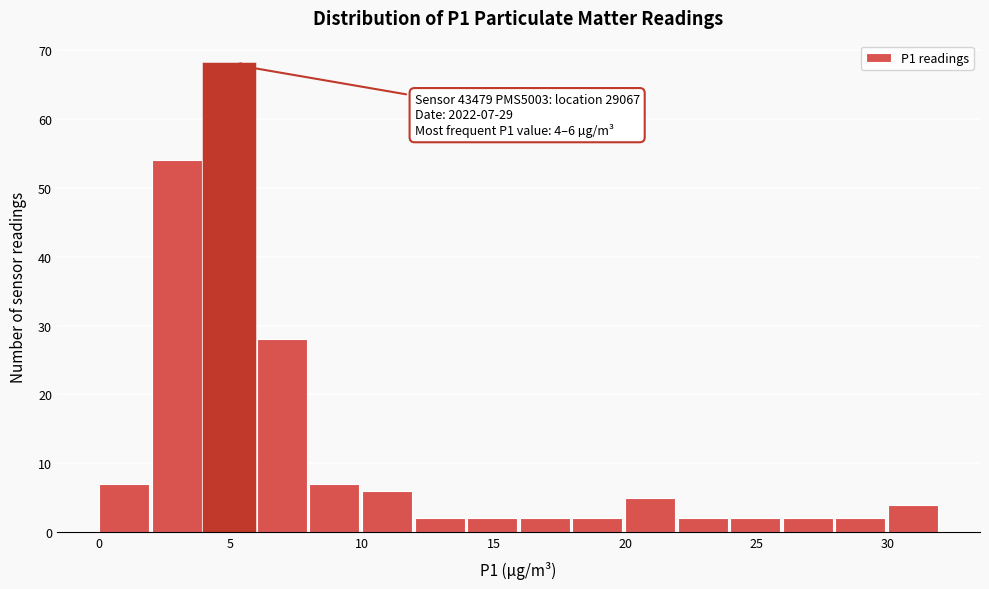

Which range on the x-axis has the tallest bar?

4 to 6